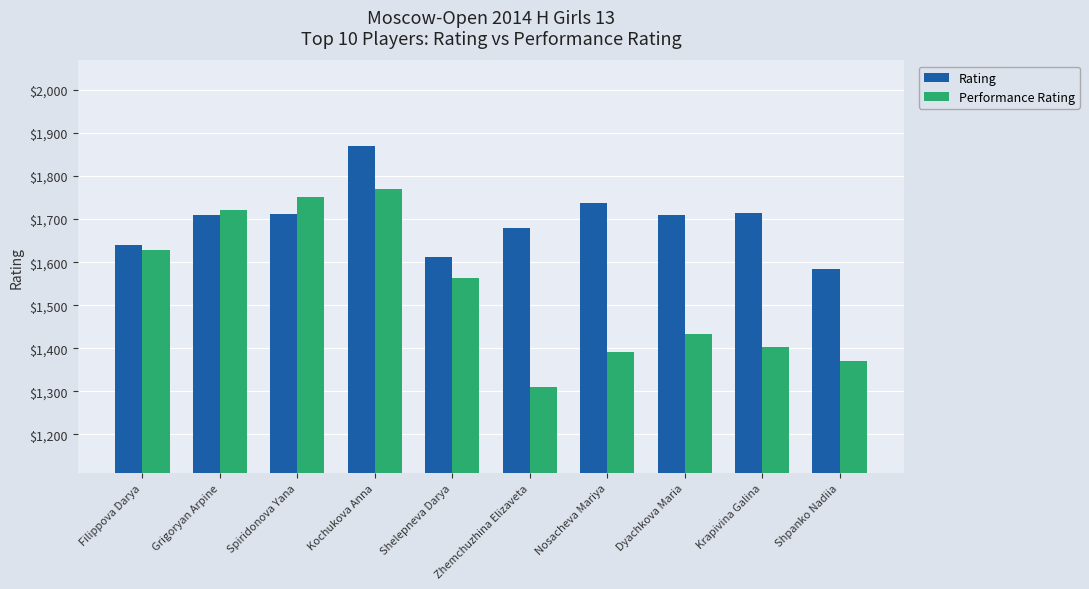

What is the label of the 7th bar from the right?

Kochukova Anna